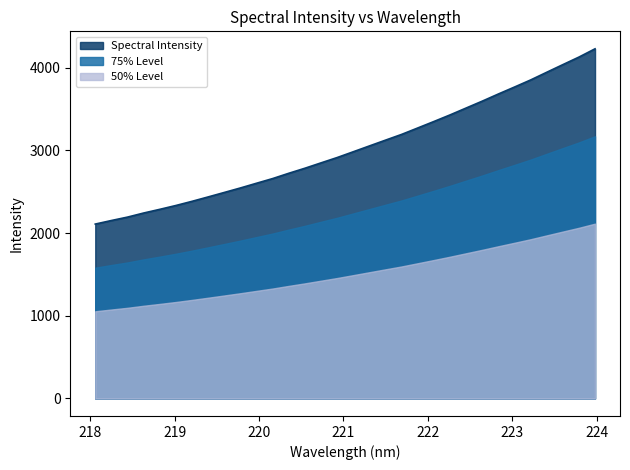

Rank the series by their average value, from highest to lowest.

Spectral Intensity, 75% Level, 50% Level